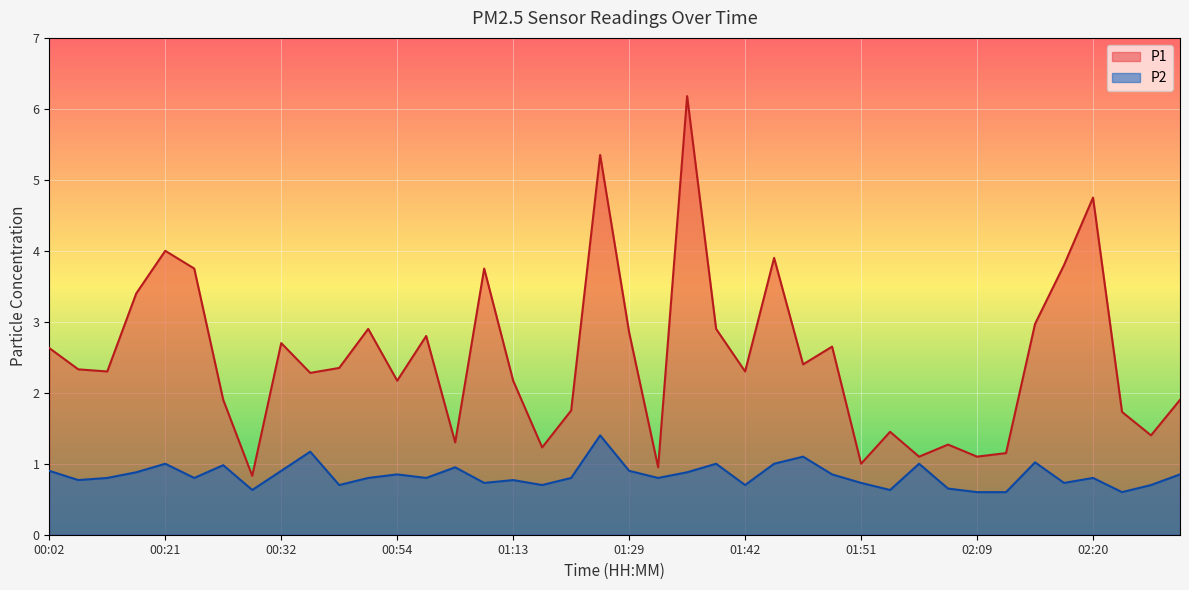

In P1, how many points are lower than both neighbors (excluding endpoints)?

13